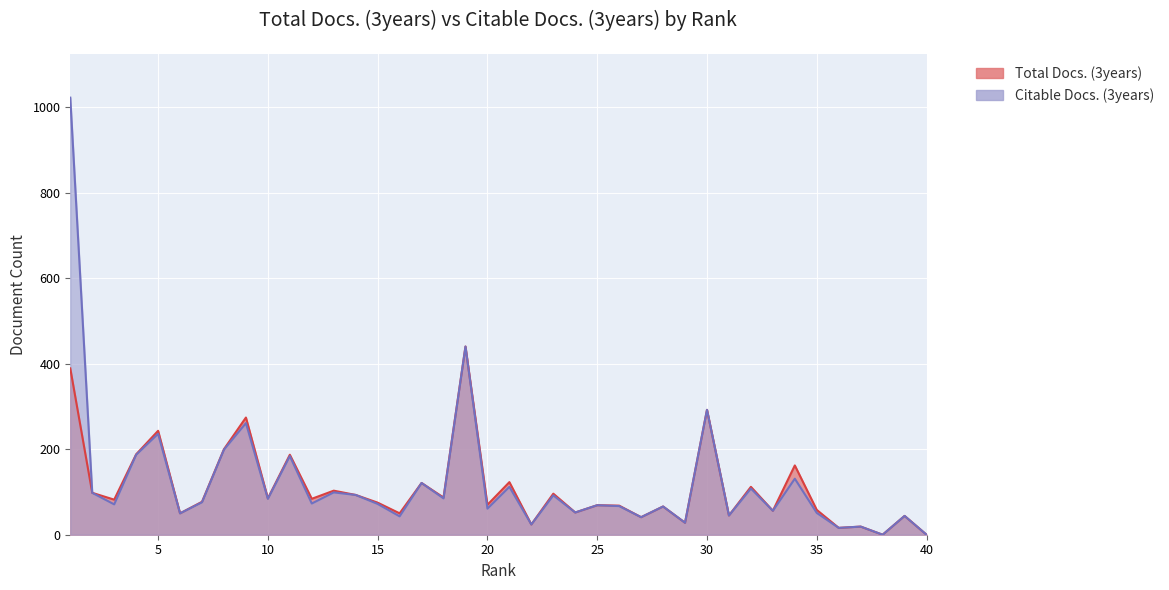

True or false: Total Docs. (3years) and Citable Docs. (3years) cross at least once.

False